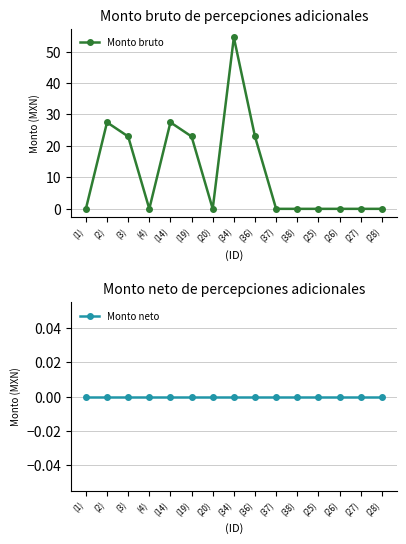

True or false: Monto neto has more than 1 points higher than both neighbors.

False